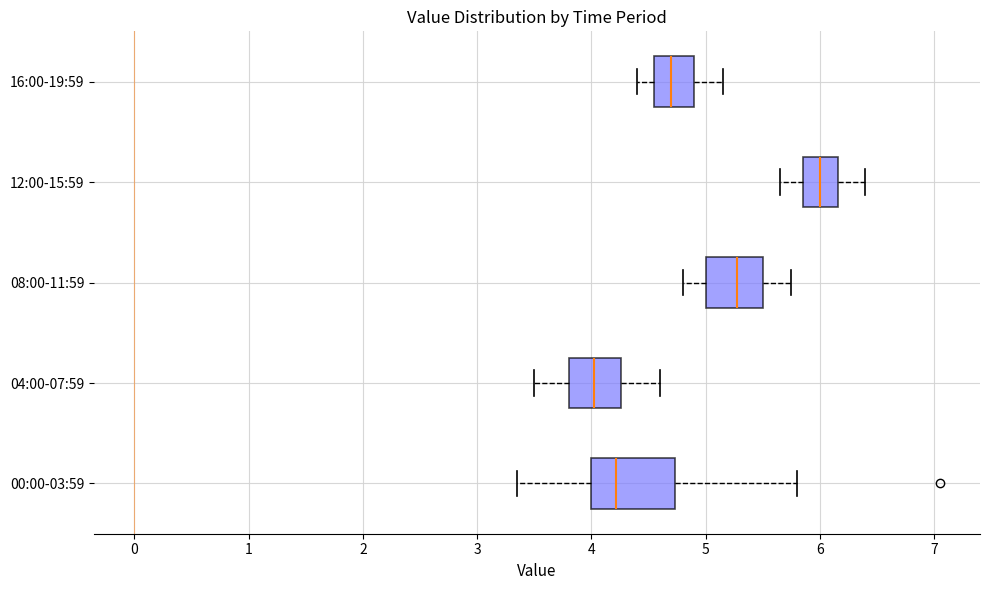

Which box is the widest, from its left edge to its right edge?

00:00-03:59